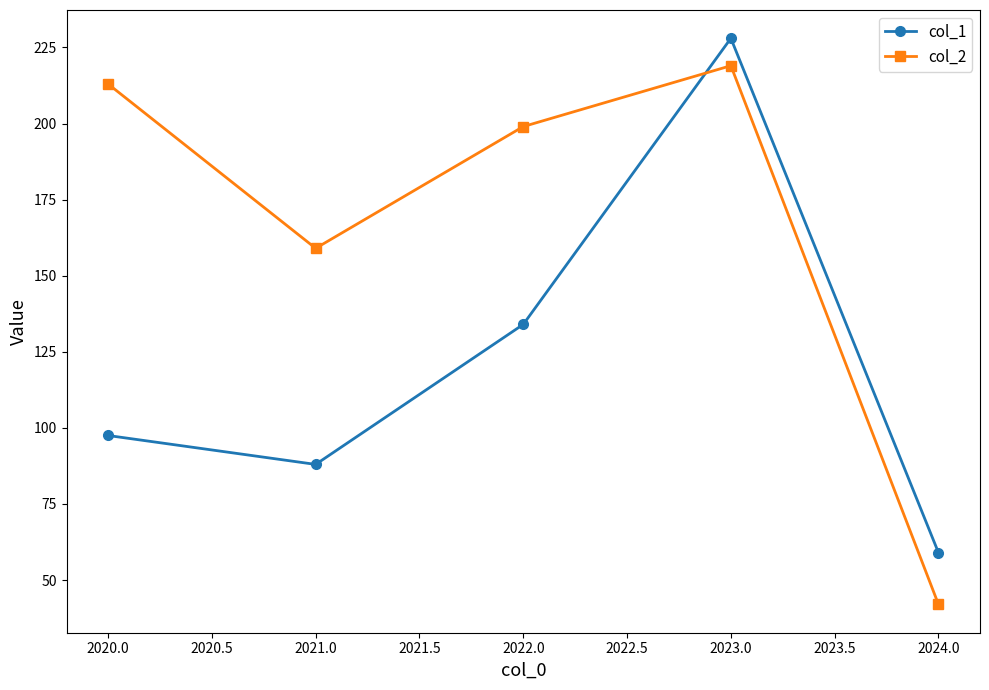

Which series has the largest range (max minus min)?

col_2